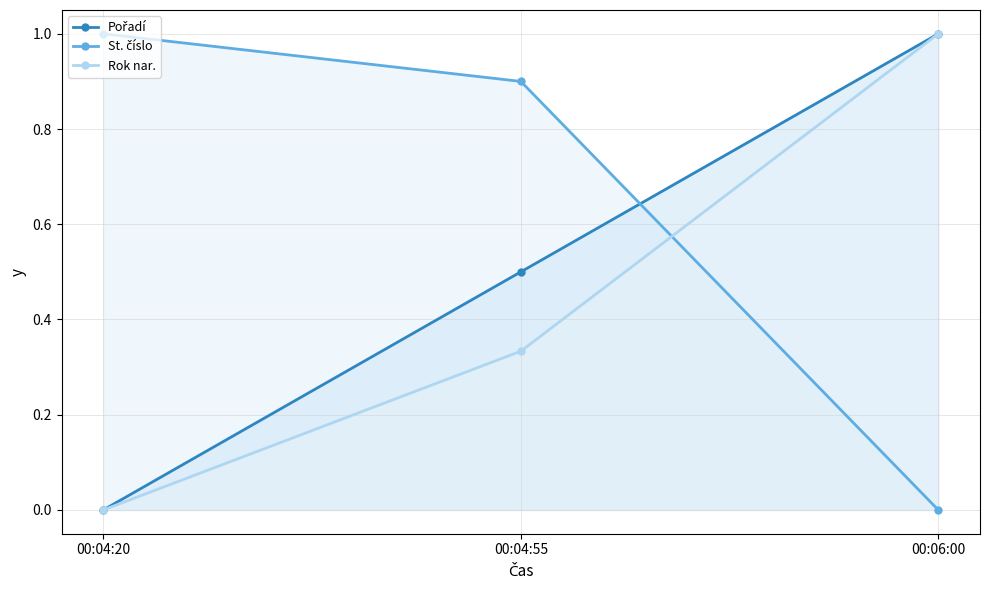

What are all the series names shown in the legend?

Pořadí, St. číslo, Rok nar.